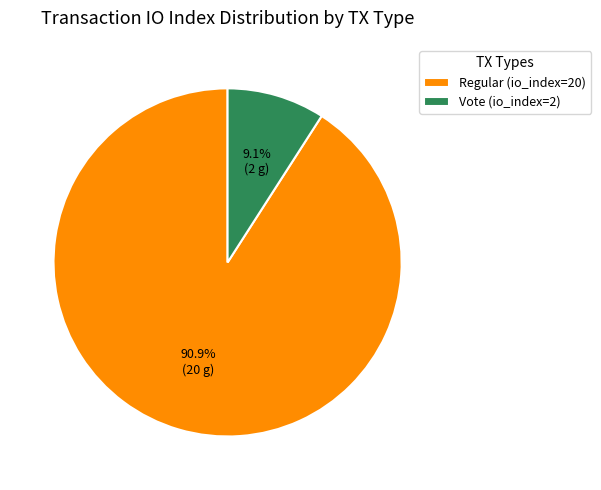

To the nearest percent, what percentage of the pie is Vote (io_index=2)?

9%